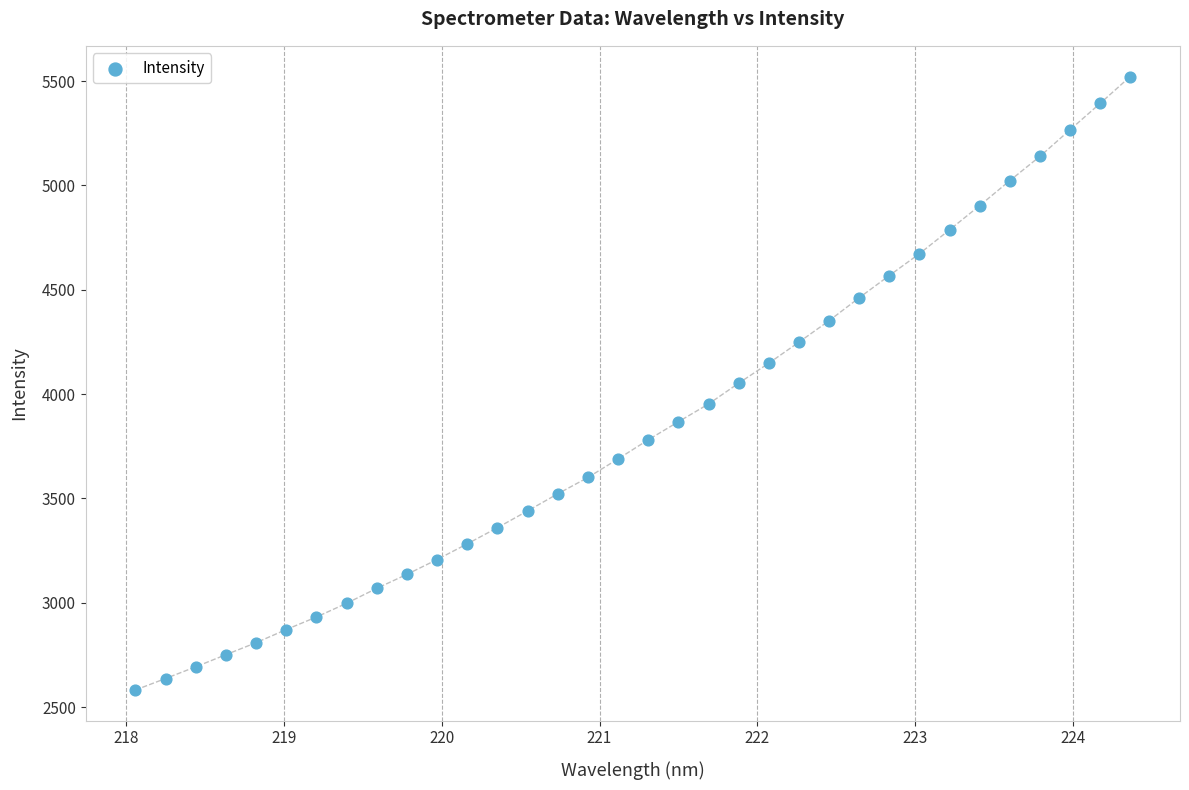

What is the range of X values (max minus min)?

6.3